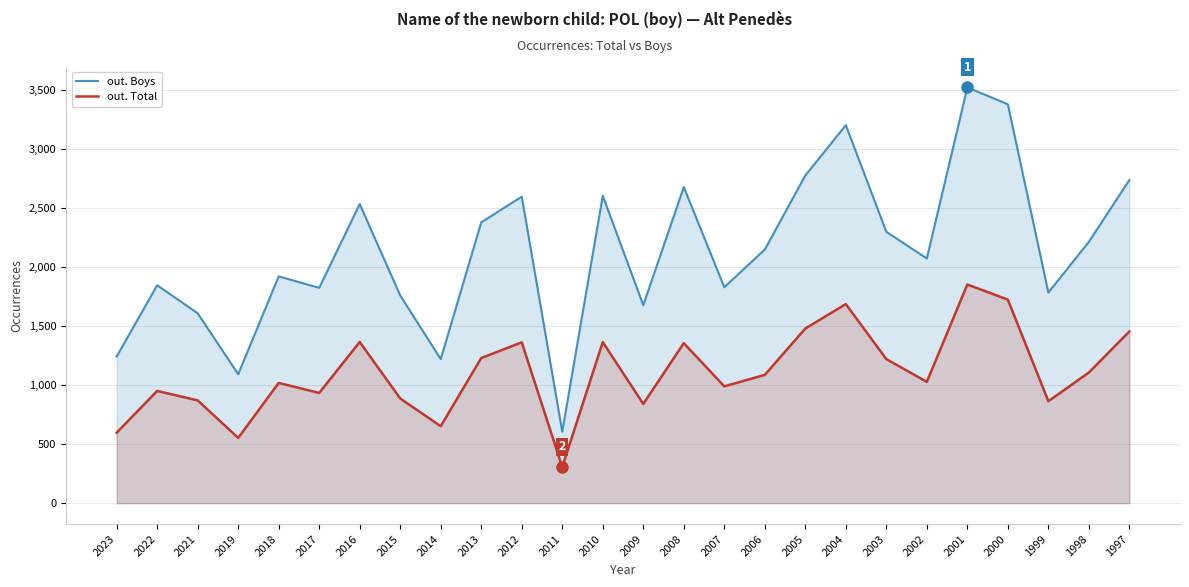

Reading left to right, what are all the values shown in this chart?

out. Boys: 1244	1848	1610	1094	1923	1826	2536	1761	1222	2381	2599	607	2606	1679	2680	1831	2151	2778	3205	2301	2075	3524	3382	1786	2216	2740
out. Total: 598	952	872	554	1020	935	1367	888	653	1231	1364	307	1366	842	1357	991	1088	1481	1688	1222	1029	1854	1726	865	1108	1456